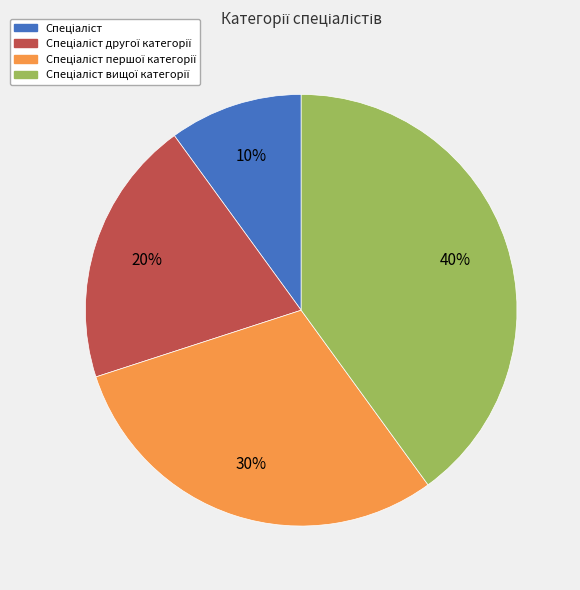

How many slices are in this pie chart?

4